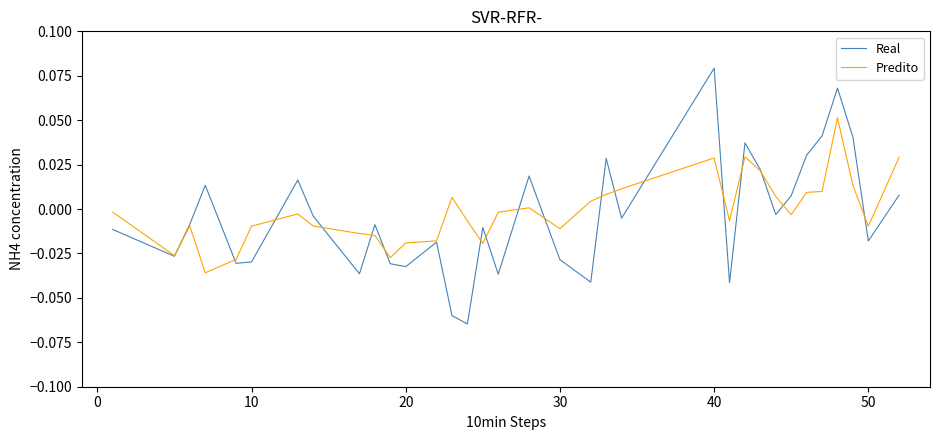

Rank the series by their maximum value, from highest to lowest.

Real, Predito